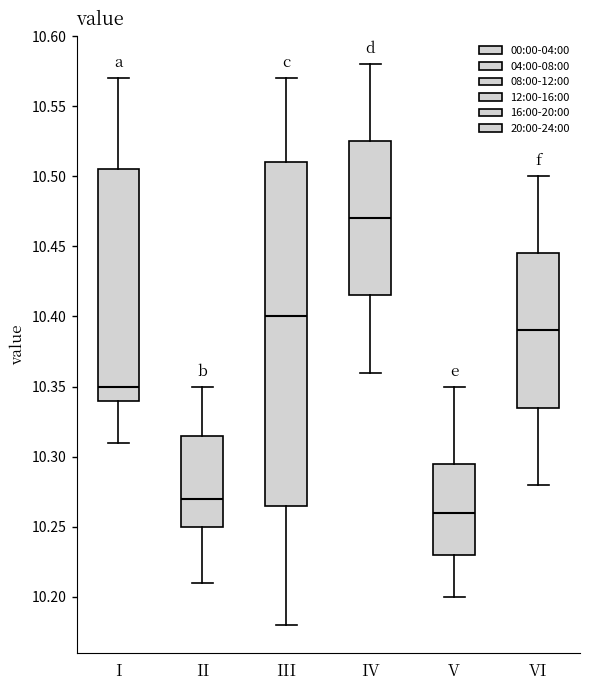

Where does the lower whisker of the box for VI end on the y-axis? The values are not printed on the chart, so give them approximately, as read against the axis.

10.280